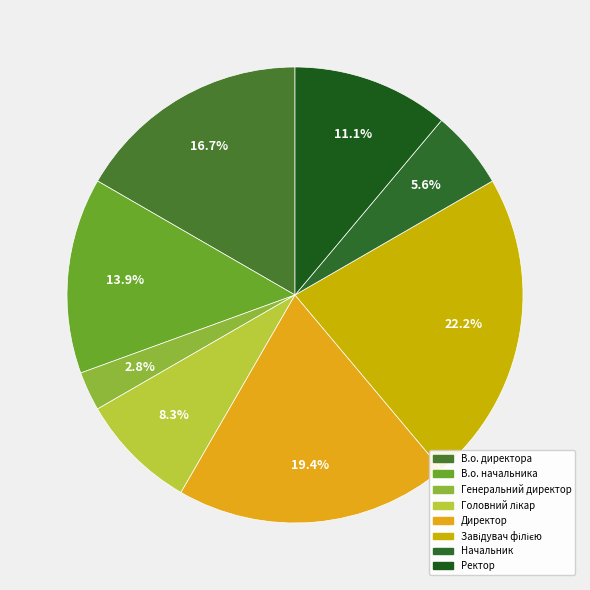

Does Генеральний директор represent more than half of the total?

No